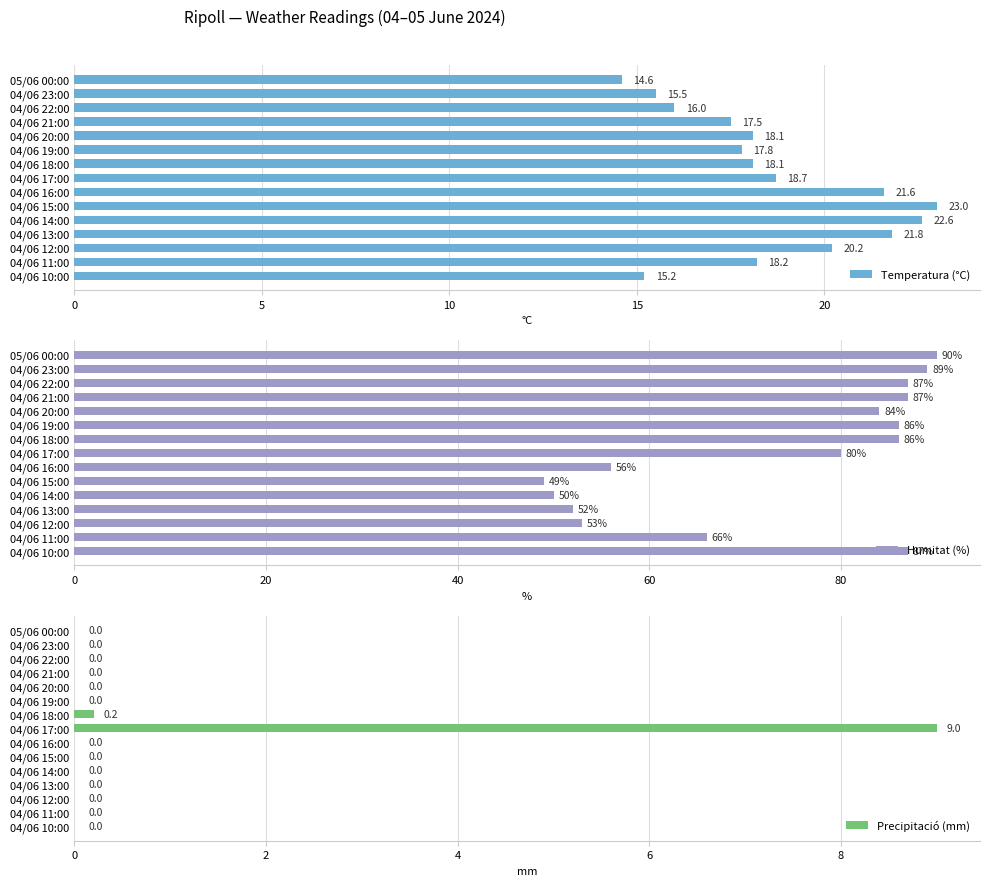

How many distinct data groups are displayed?

3